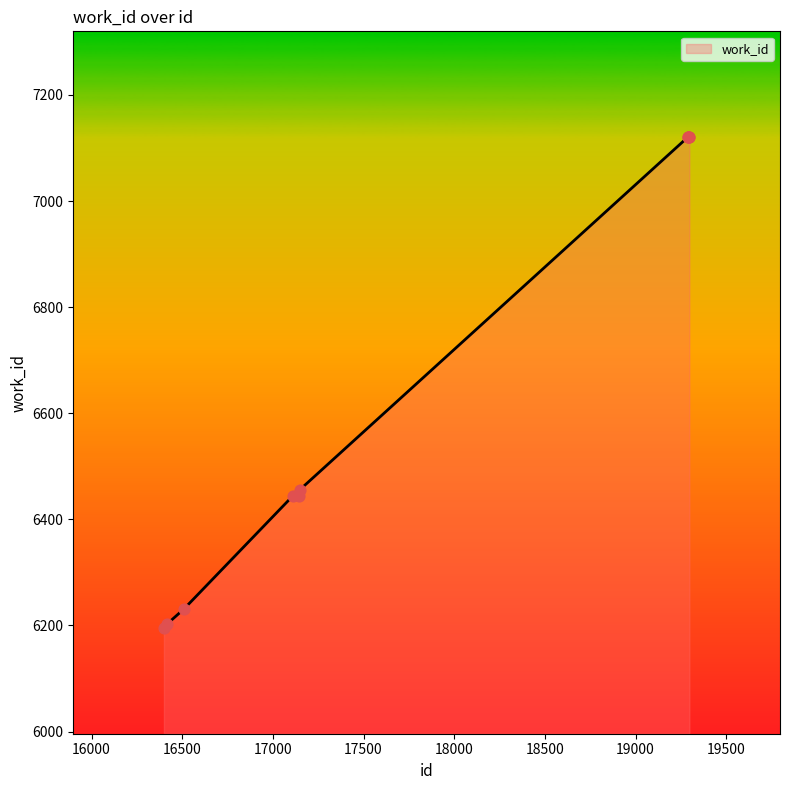

What is the difference between the maximum and minimum values?

924